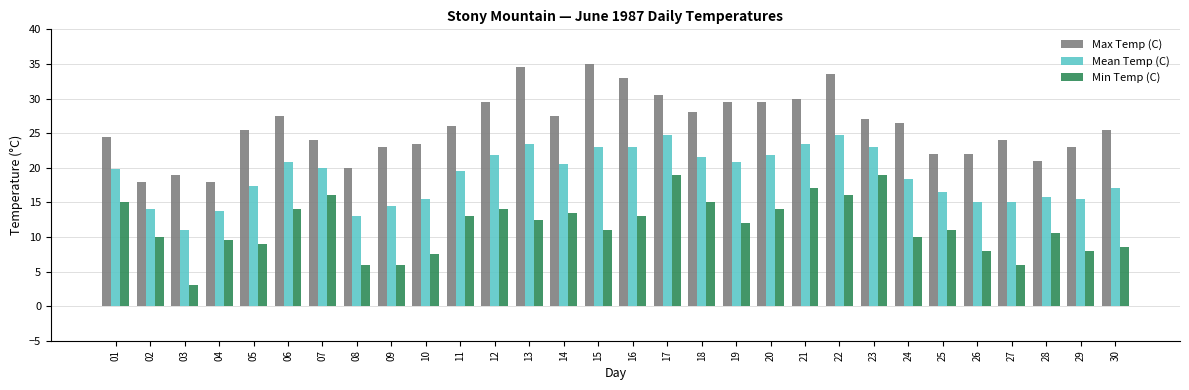

What is the difference between the Max Temp (C) values at 25 and 29?

1.0